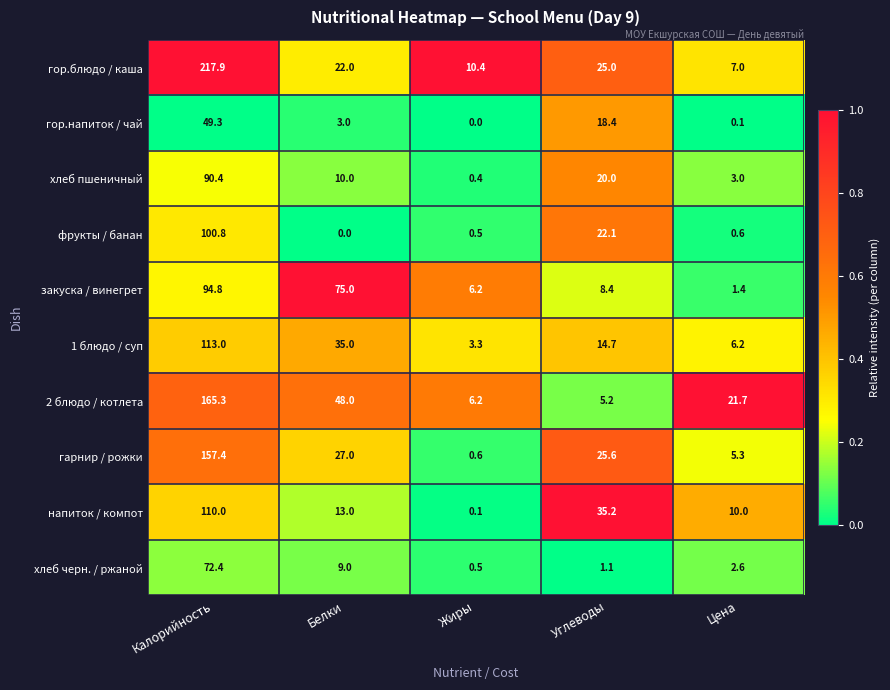

At Калорийность, list the series in order from largest to smallest.

гор.блюдо / каша, 2 блюдо / котлета, гарнир / рожки, 1 блюдо / суп, напиток / компот, фрукты / банан, закуска / винегрет, хлеб пшеничный, хлеб черн. / ржаной, гор.напиток / чай